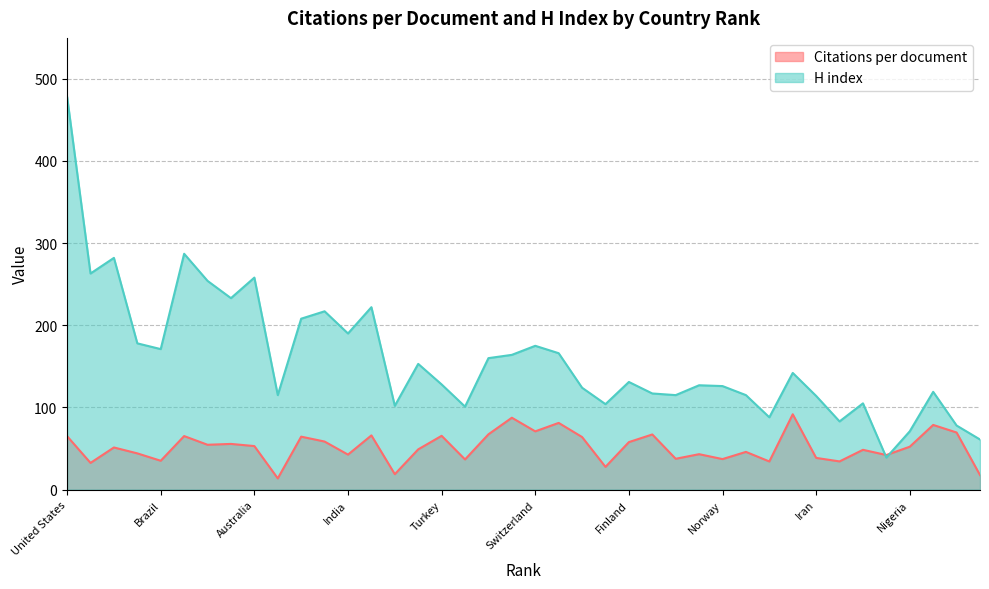

How many lines are shown in the chart?

2